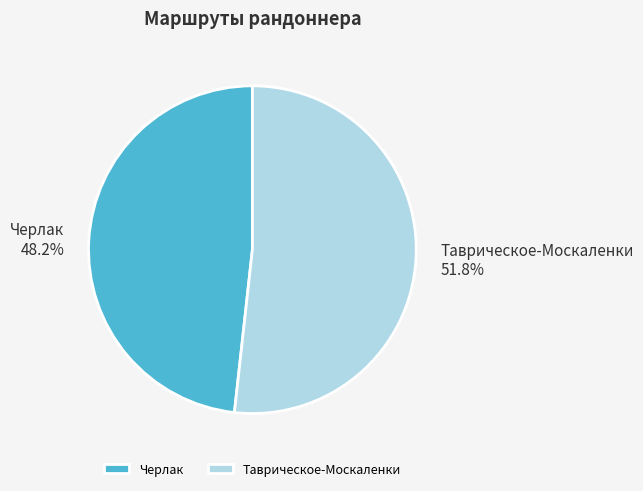

What is the majority slice?

Таврическое-Москаленки